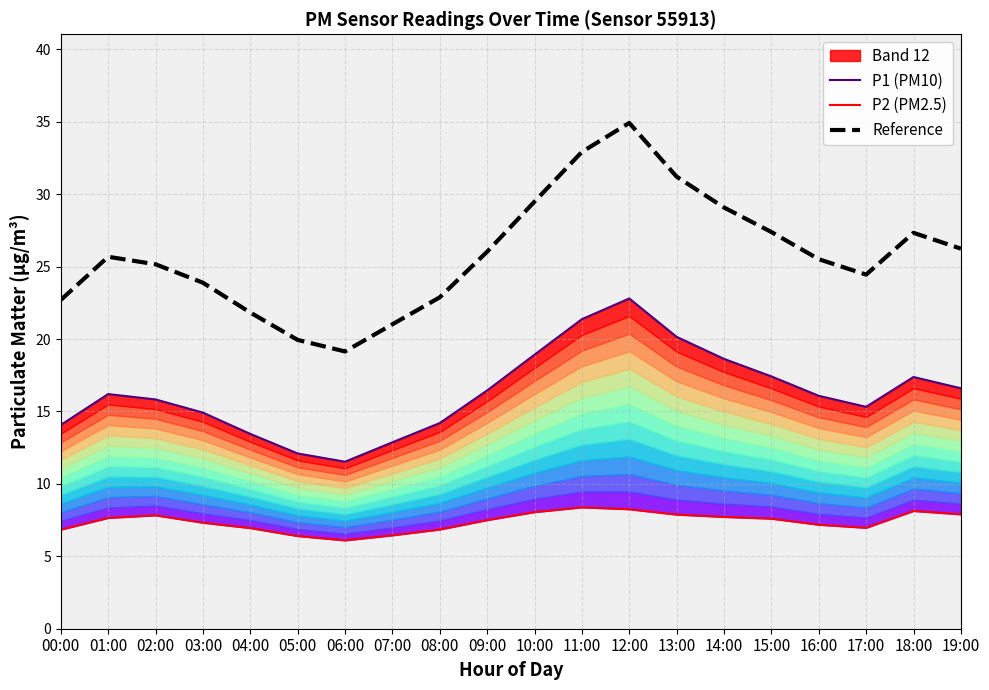

Rank the categories by P1 (PM10) value from lowest to highest.

06:00, 05:00, 07:00, 04:00, 00:00, 08:00, 03:00, 17:00, 02:00, 16:00, 01:00, 09:00, 19:00, 18:00, 15:00, 14:00, 10:00, 13:00, 11:00, 12:00